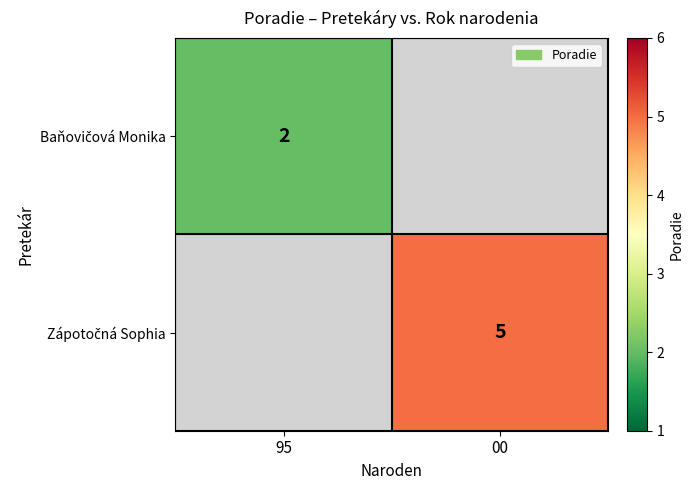

Rank the series by their average value, from lowest to highest.

Baňovičová Monika, Zápotočná Sophia